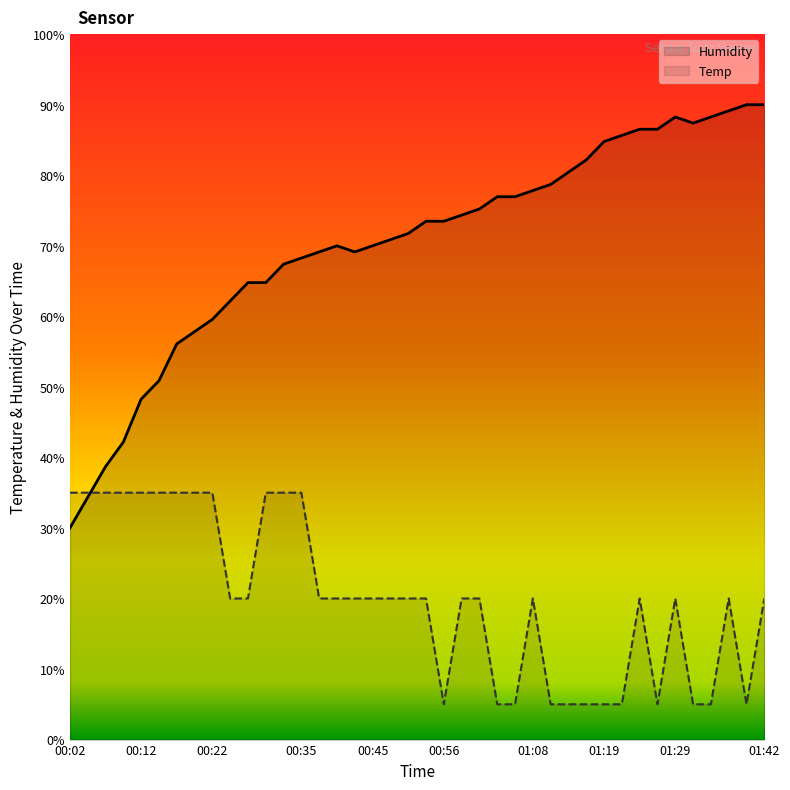

Is it true that Humidity equals 90.0 at 01:42?

True